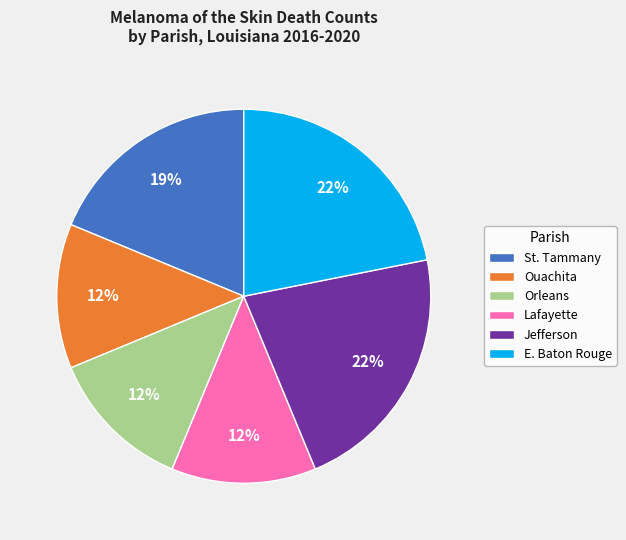

Is Lafayette the majority of the pie?

No